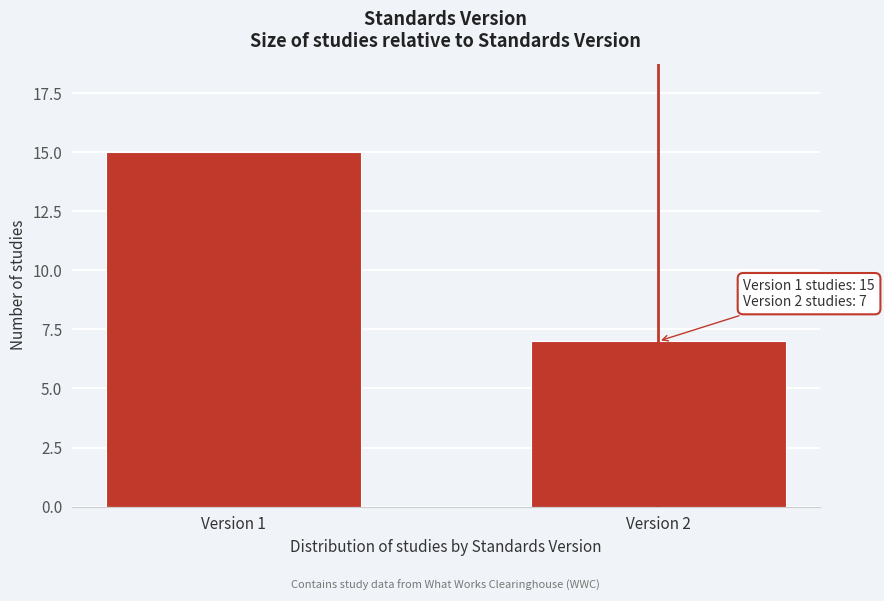

Reading left to right, transcribe all the data shown in this chart.

Version 1=15	Version 2=7